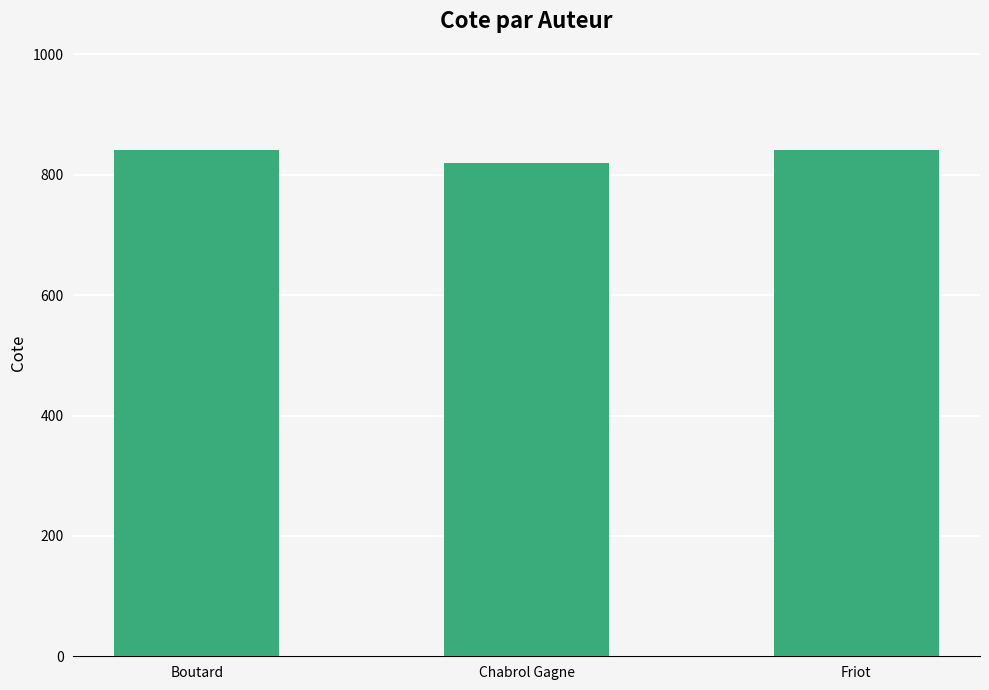

Reading left to right, list all the values displayed in this chart.

841.0	819.3	841.0